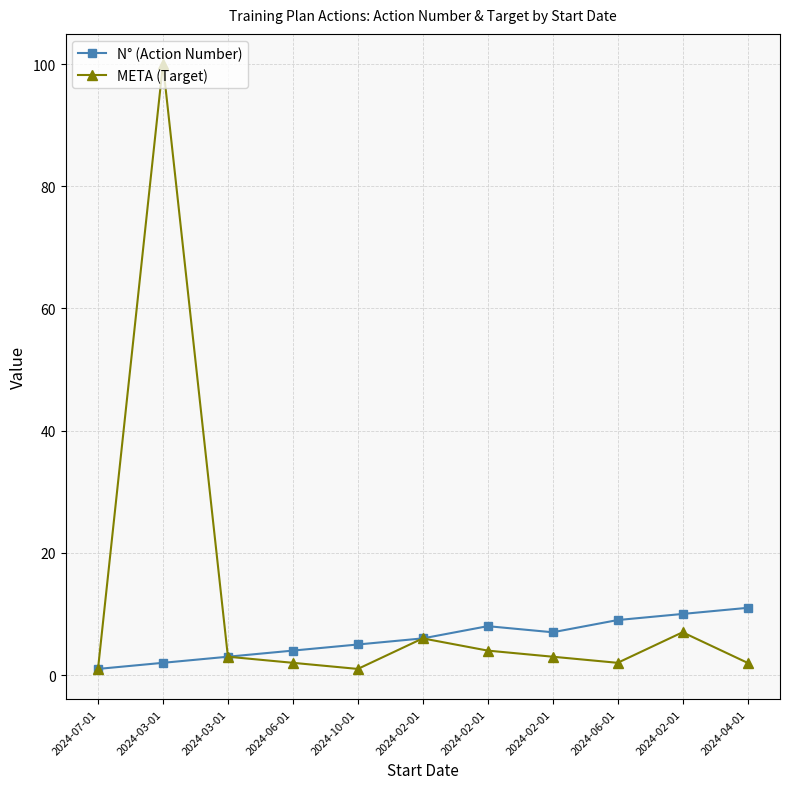

Reading left to right, transcribe all the data shown in this chart.

N° (Action Number): 1	2	3	4	5	6	8	7	9	10	11
META (Target): 1	100	3	2	1	6	4	3	2	7	2